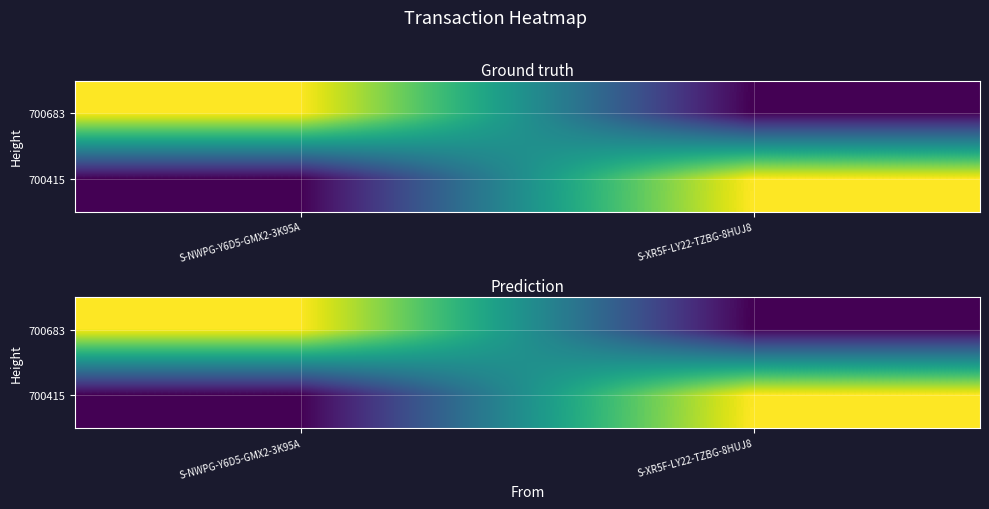

Is it true that 700683 equals 0.0 at S-XR5F-LY22-TZBG-8HUJ8?

True